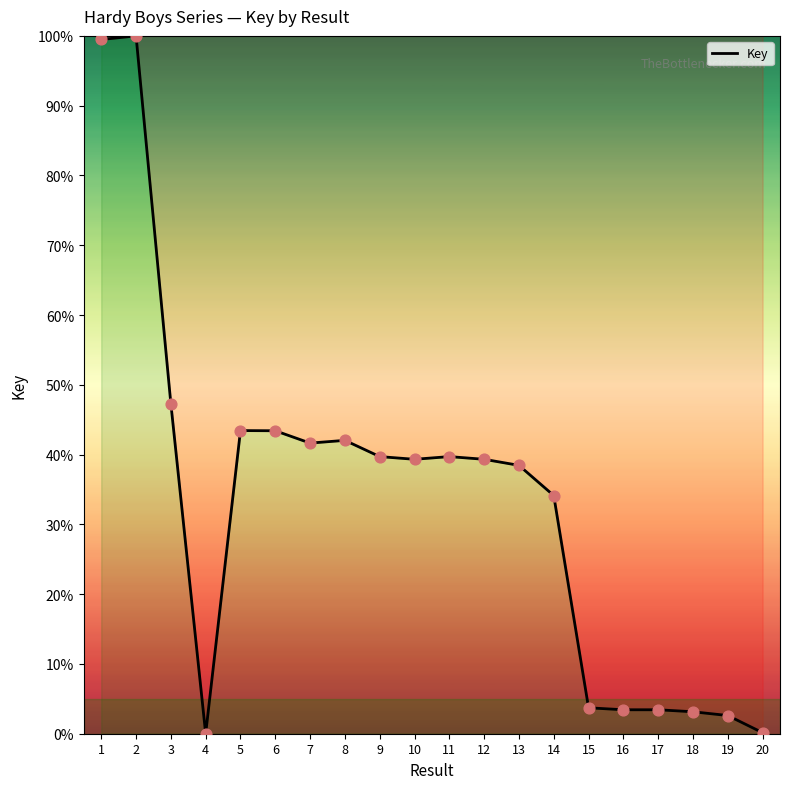

Between 20 and 13, which is larger?

13